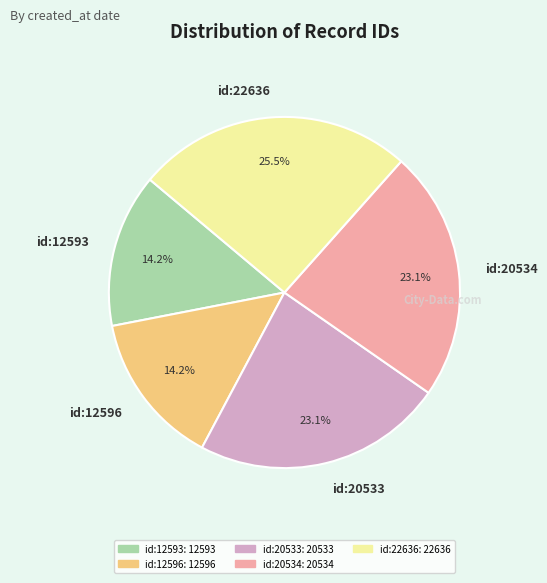

What percentage is NOT represented by id:20533?

76.9%